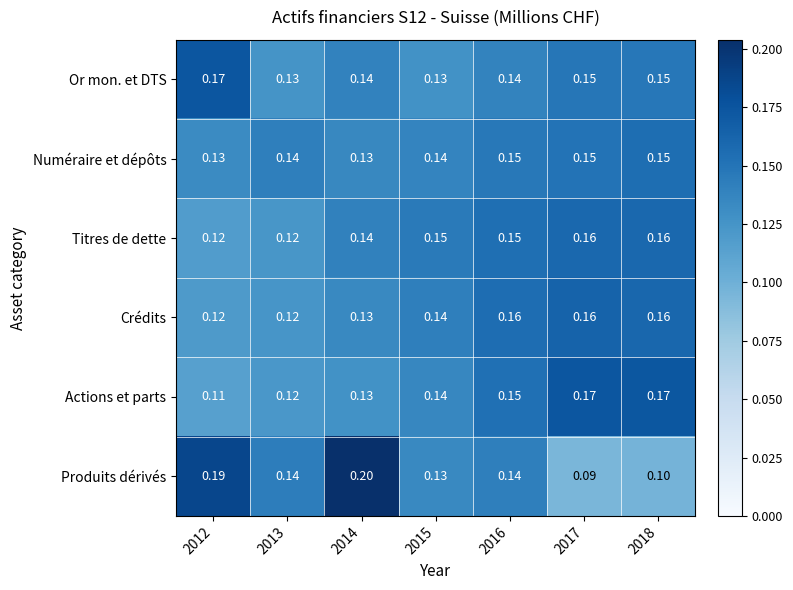

Is the value of Actions et parts at 2018 greater than the value of Crédits at 2016?

Yes